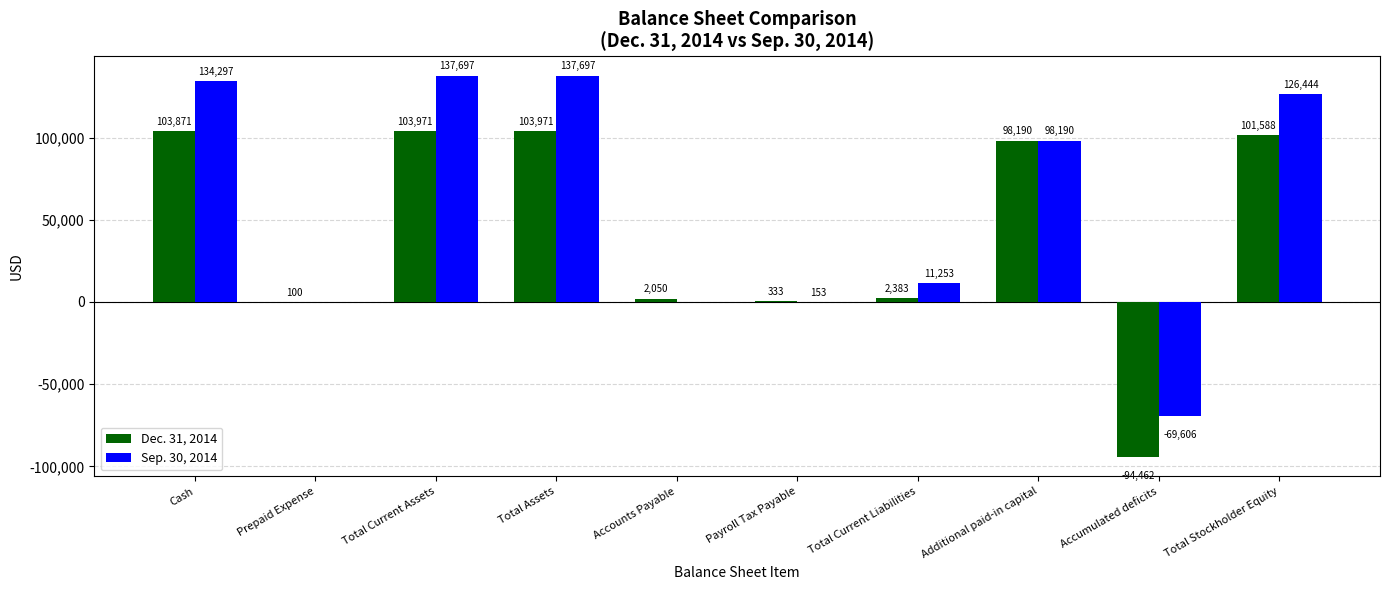

What is the difference between the Sep. 30, 2014 values at Accumulated deficits and Total Current Liabilities?

80859